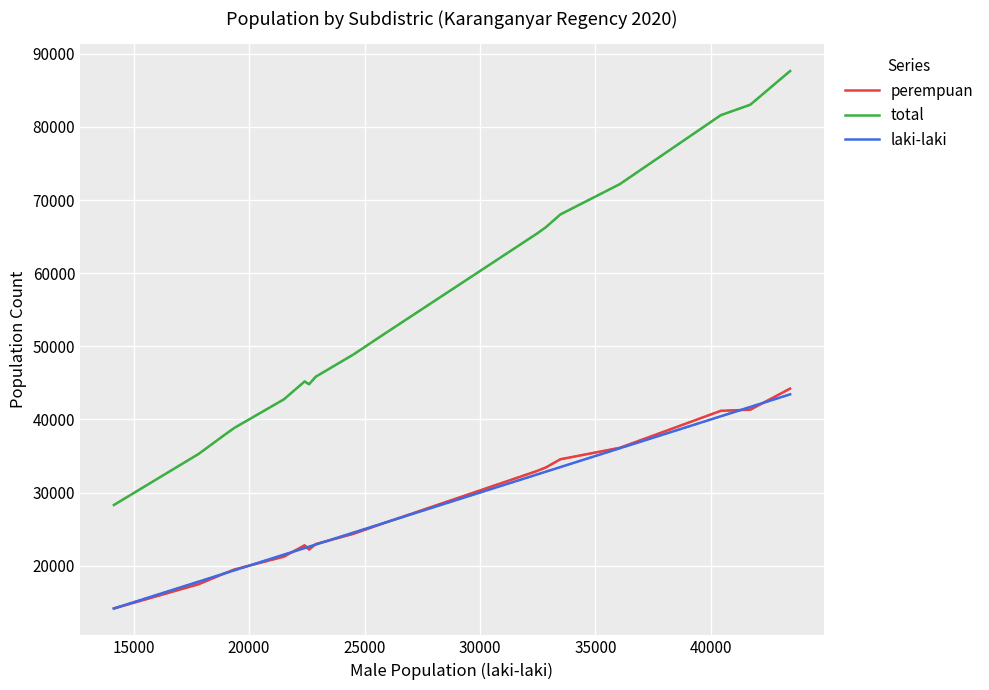

Which series has the largest total across all categories?

total